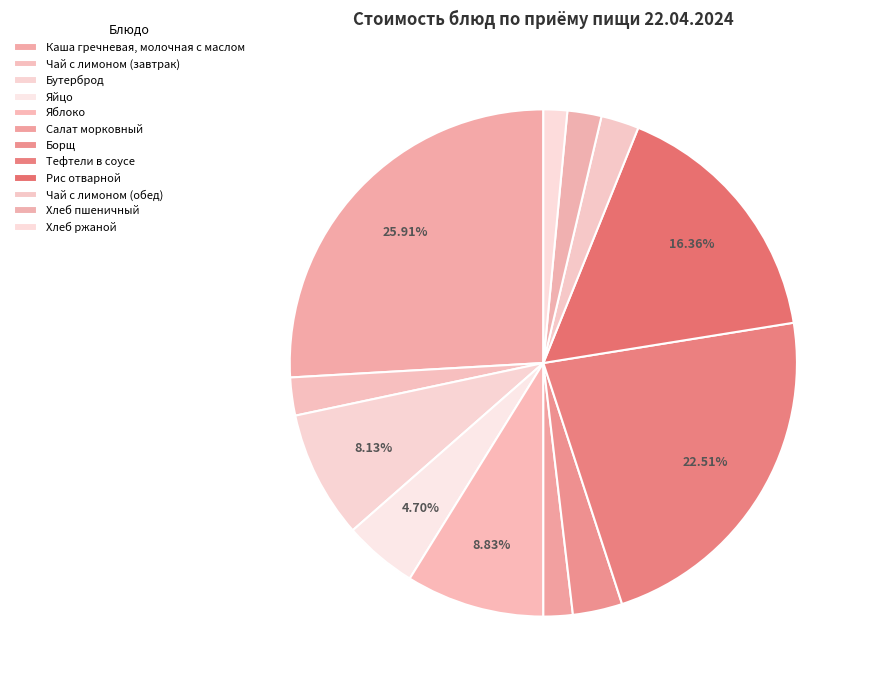

Does Яблоко represent more than half of the total?

No